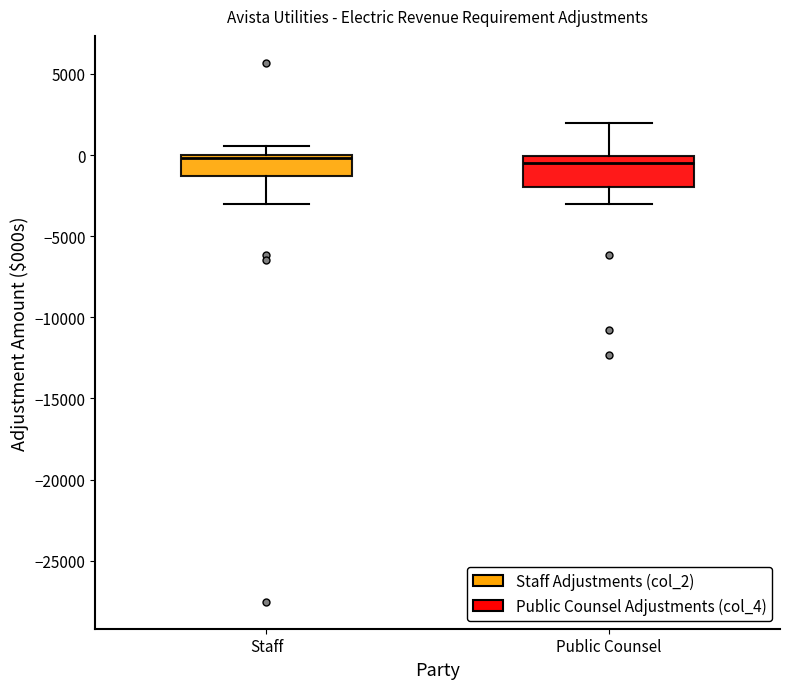

Reading left to right, read every box against the y-axis: the position of its median line, the range the box covers, and the ends of its whiskers. The values are not printed on the chart, so give them approximately, as read against the axis.

Staff: median 0 (just below the box's upper edge), box -1500 to 0, whiskers -3000 to 500
Public Counsel: median -500, box -2000 to 0, whiskers -3000 to 2000